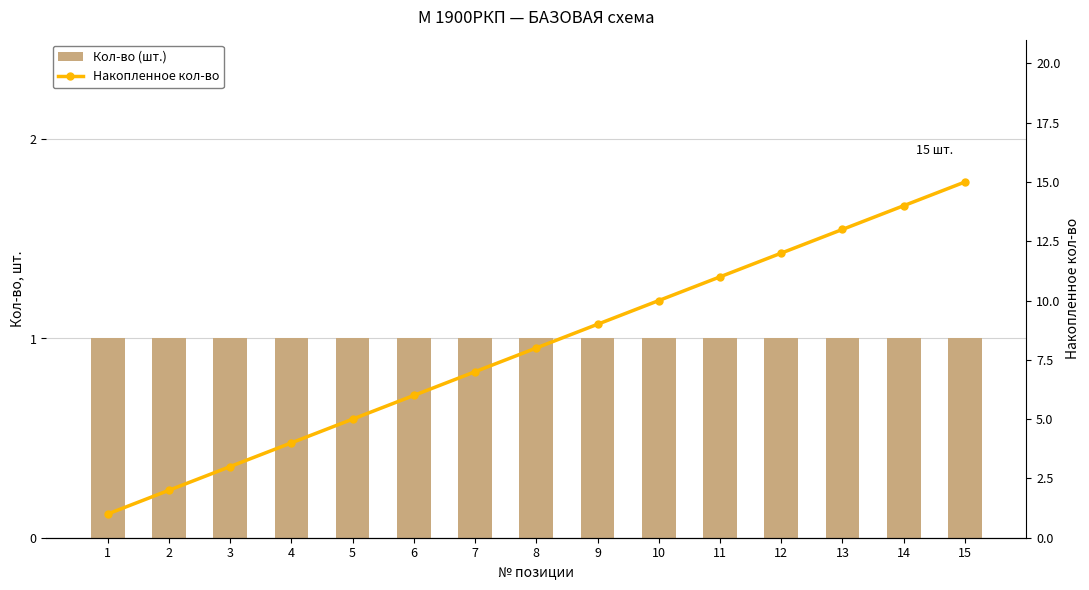

Are the bars horizontal?

No